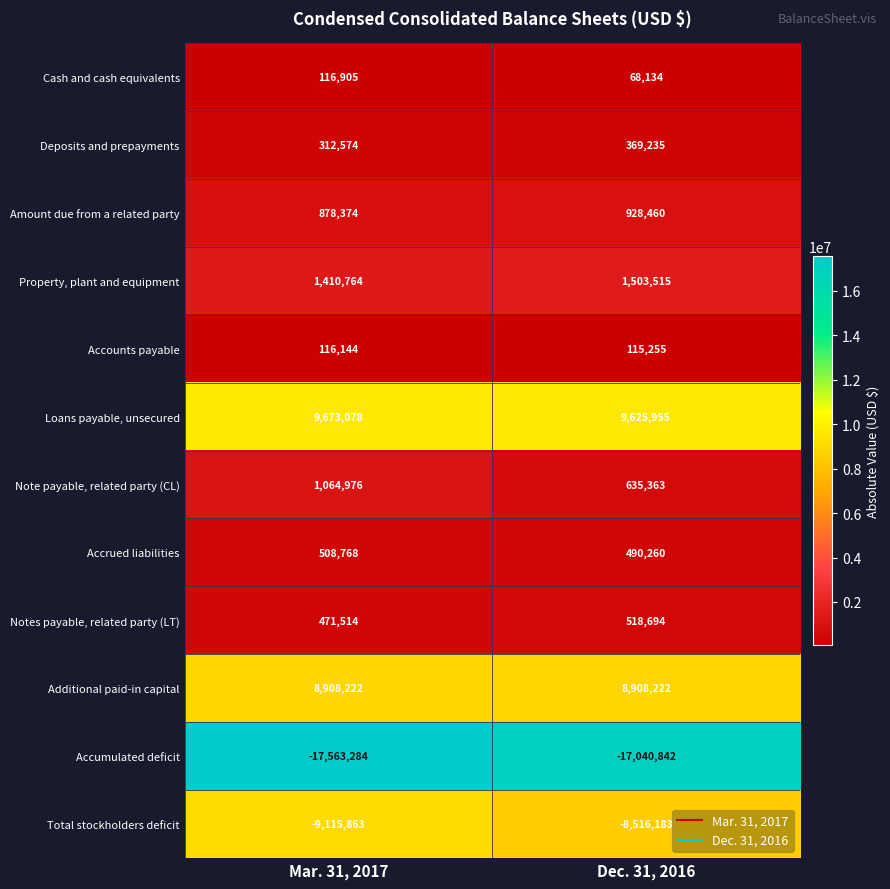

True or false: Property, plant and equipment has a value of 1503515 at Dec. 31, 2016.

True